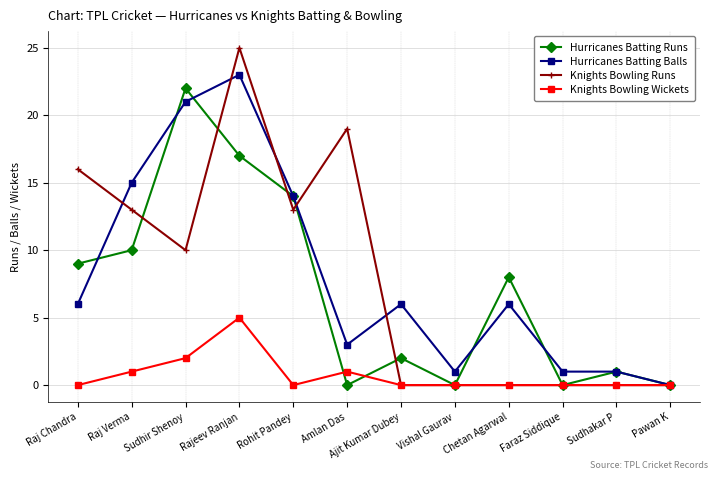

Which series has the largest range (max minus min)?

Knights Bowling Runs